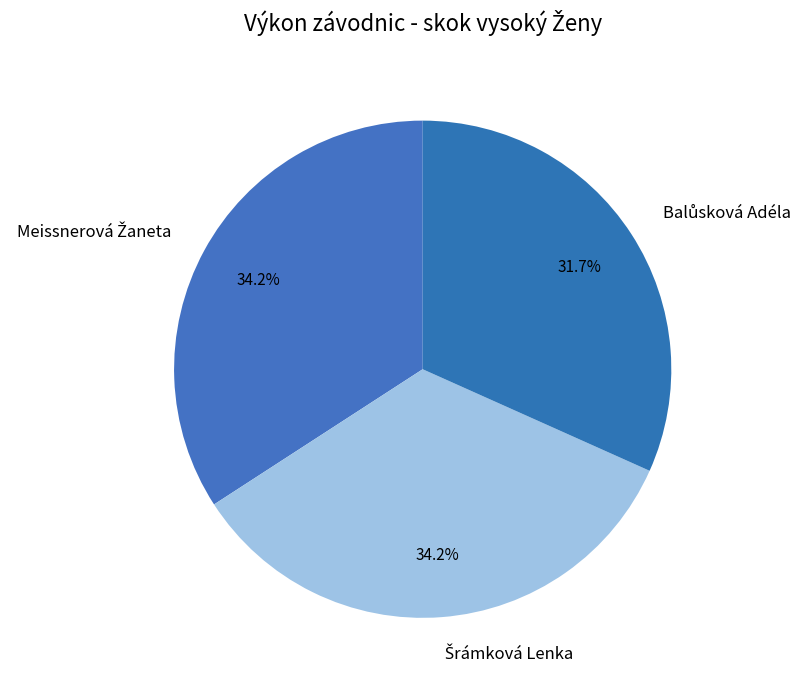

Is there a majority slice in this chart?

No